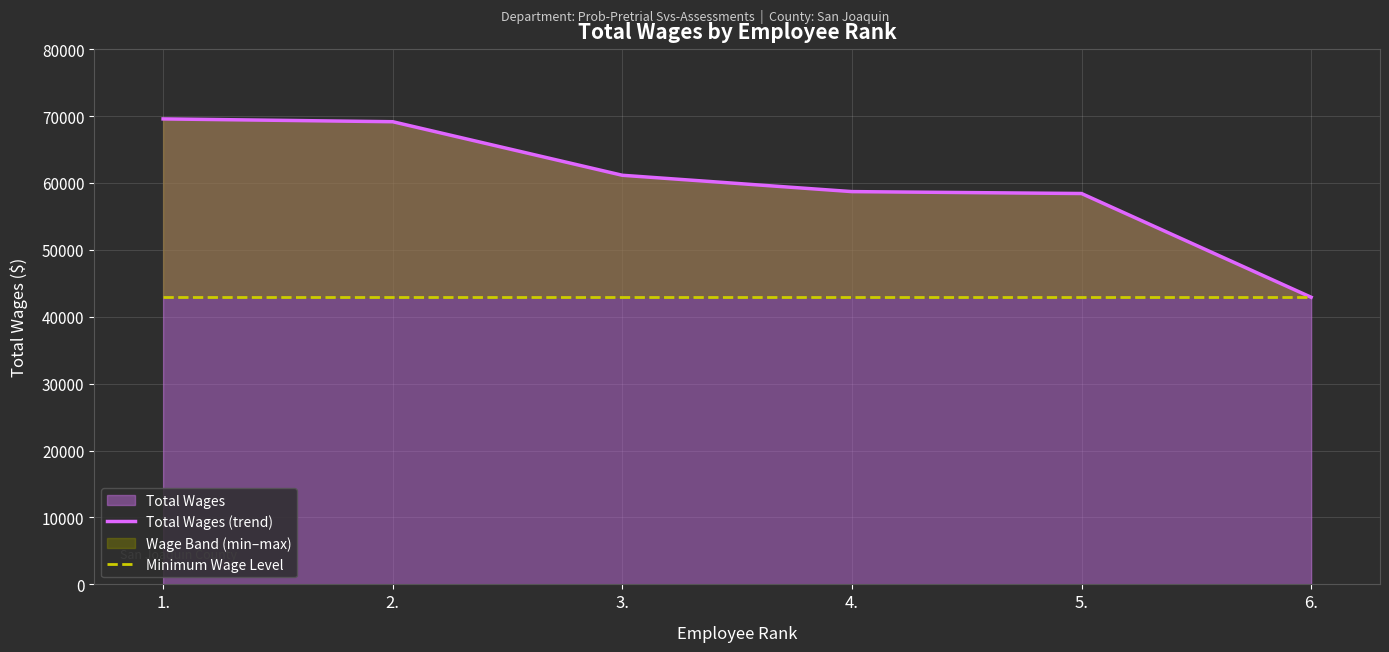

Reading left to right, transcribe all the data shown in this chart.

Total Wages (trend): 1.=69568	2.=69148	3.=61145	4.=58703	5.=58417	6.=42915
Minimum Wage Level: 1.=42915	2.=42915	3.=42915	4.=42915	5.=42915	6.=42915